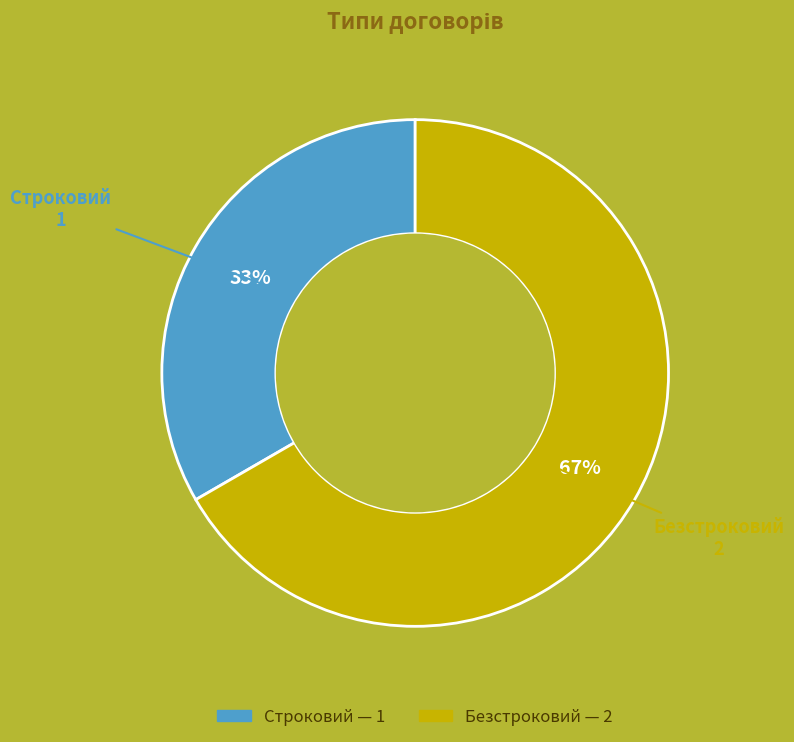

To the nearest percent, what is the combined percentage of Безстроковий and Строковий?

100%